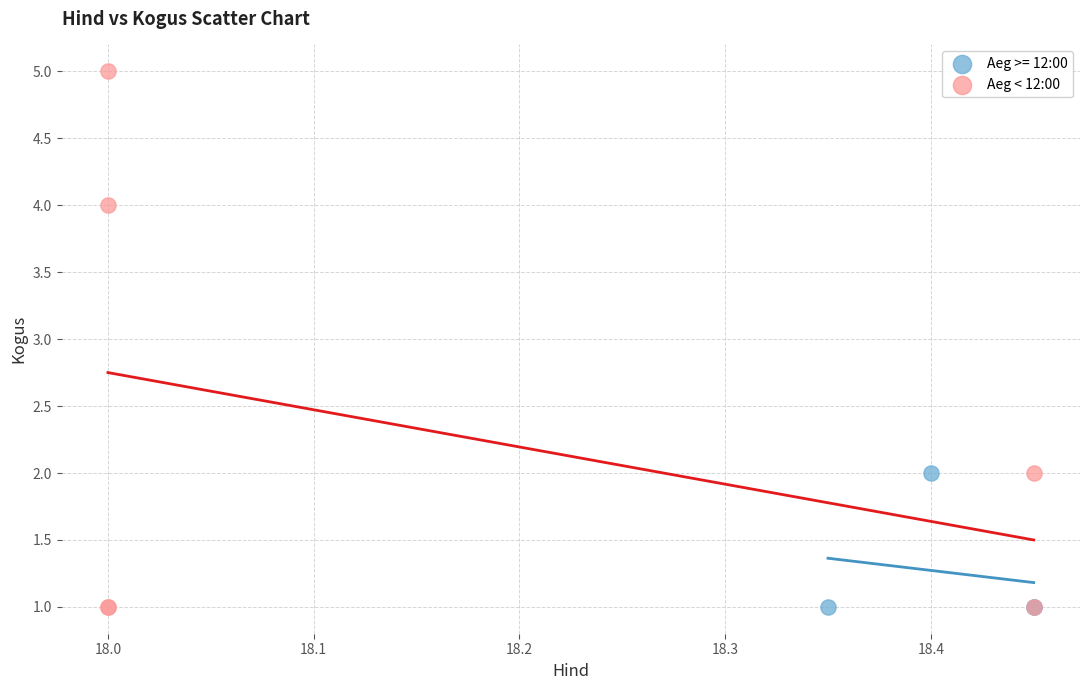

Which series contains the highest Y value?

Aeg < 12:00